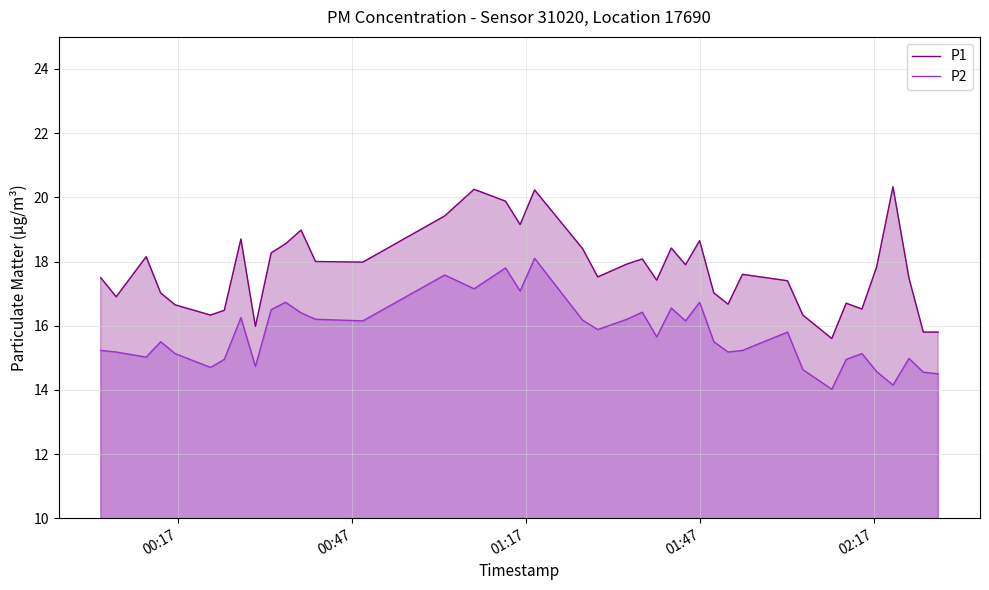

True or false: P2 and P1 cross at least once.

False